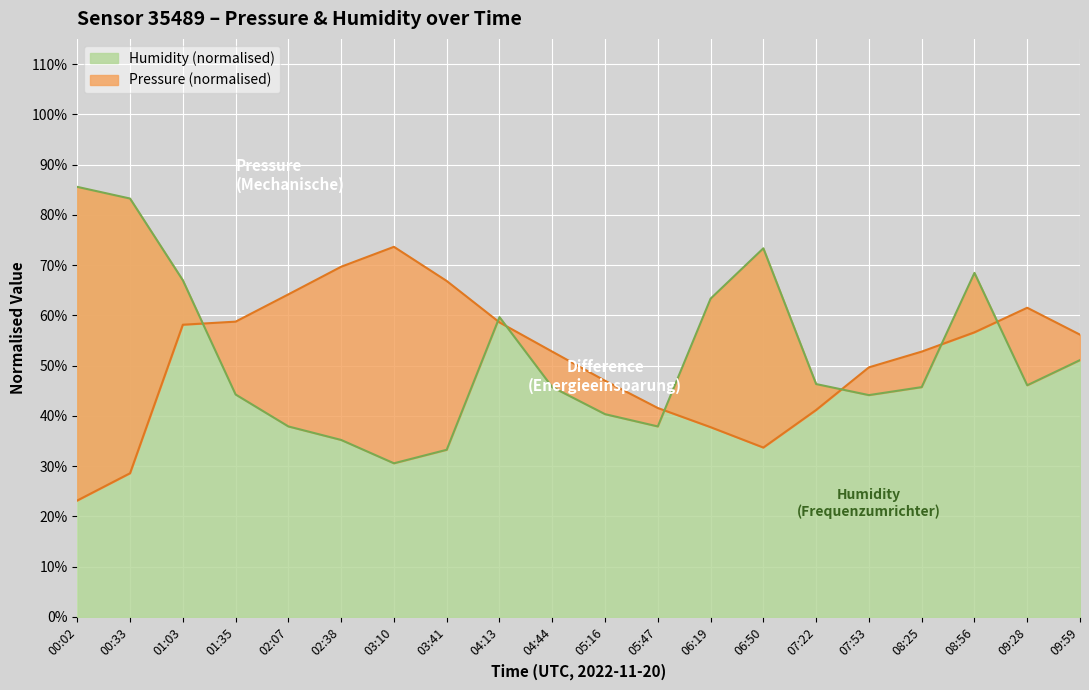

At which label is Humidity (normalised) closest to 58?

04:13